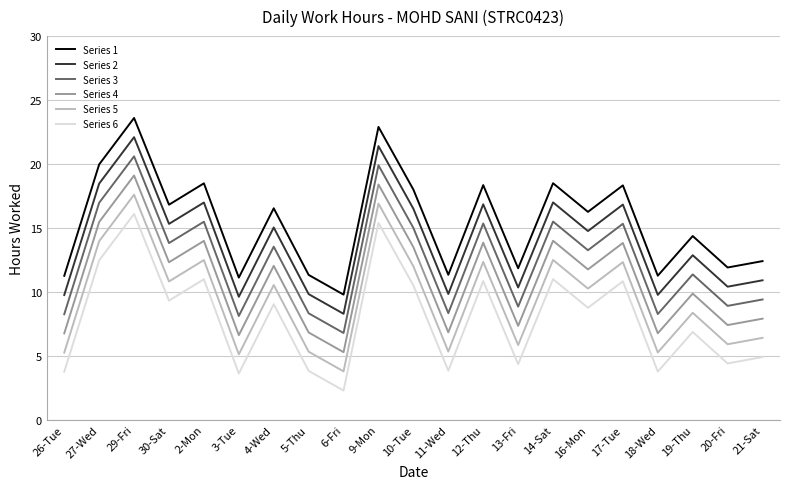

What is the spread (max minus min) of values at 29-Fri?

7.5